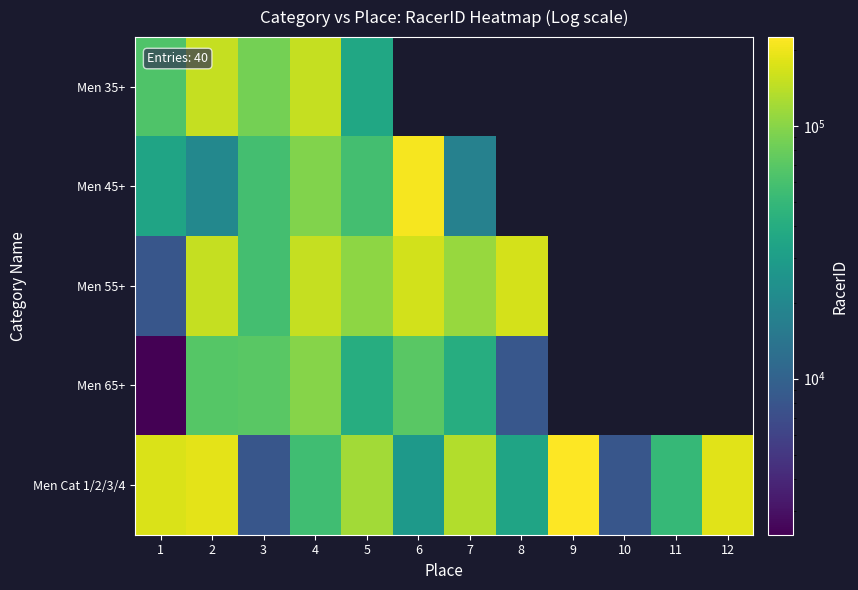

At which category is the sum across all series the highest?

2